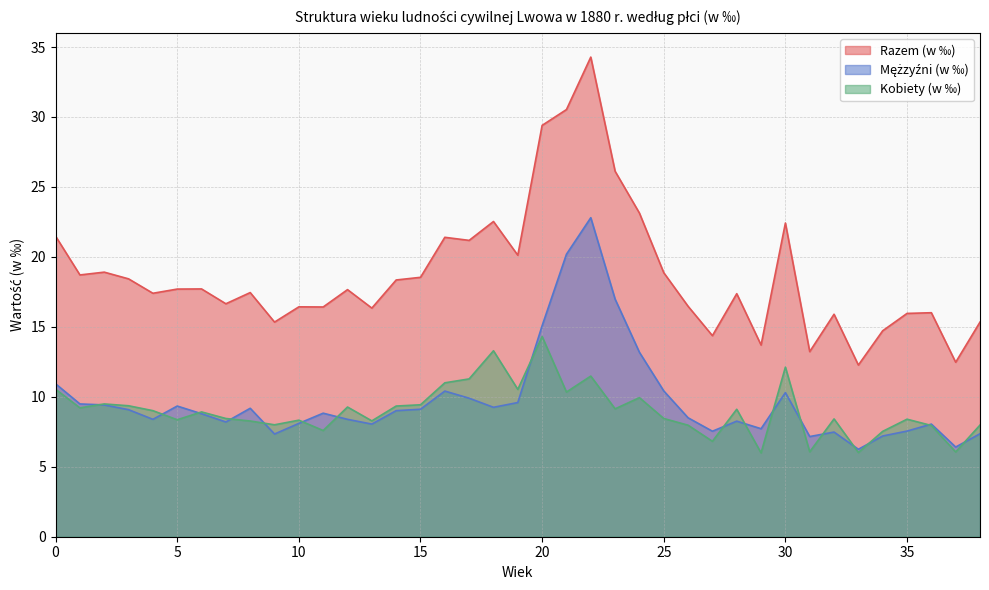

At 38, list the series in order from smallest to largest.

Mężzyźni (w ‰), Kobiety (w ‰), Razem (w ‰)